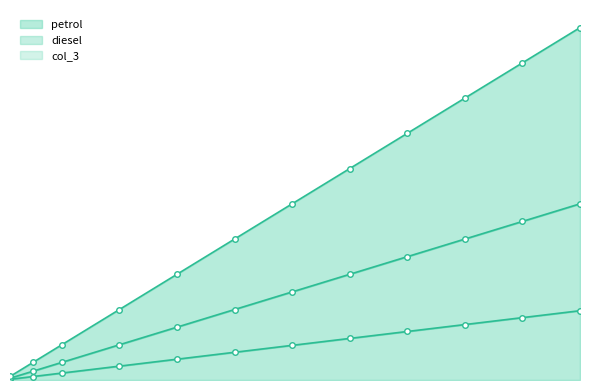

True or false: diesel has more than 2 interior local peaks.

False